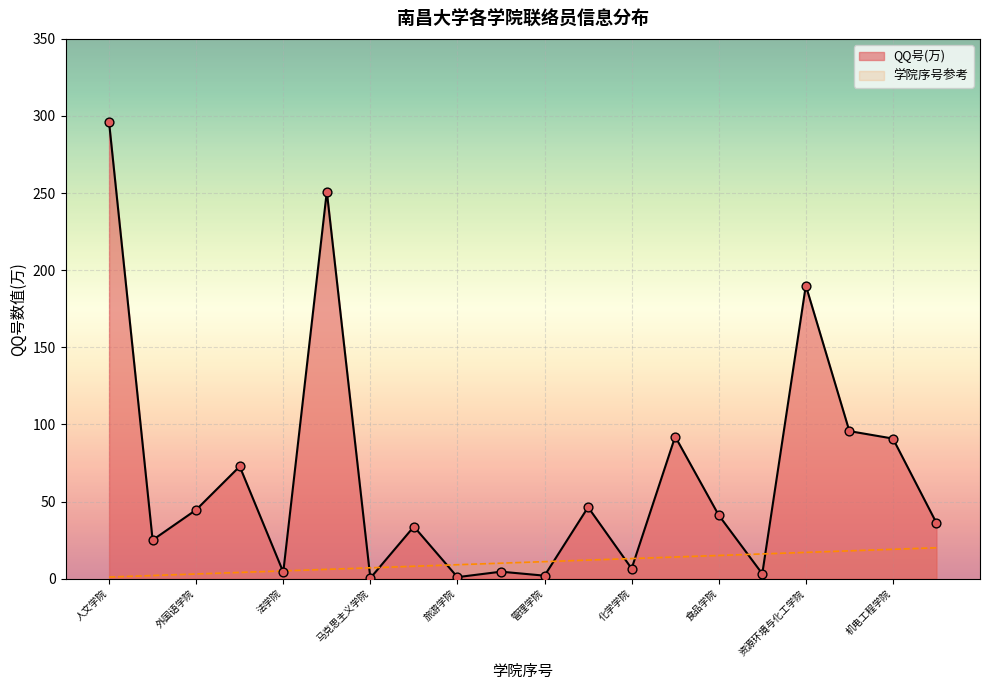

What is the total value across all series at 化学学院?

19.5